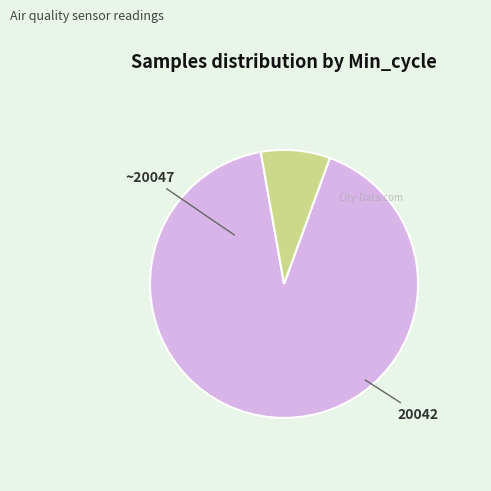

Is there any slice that represents more than half of the pie?

Yes